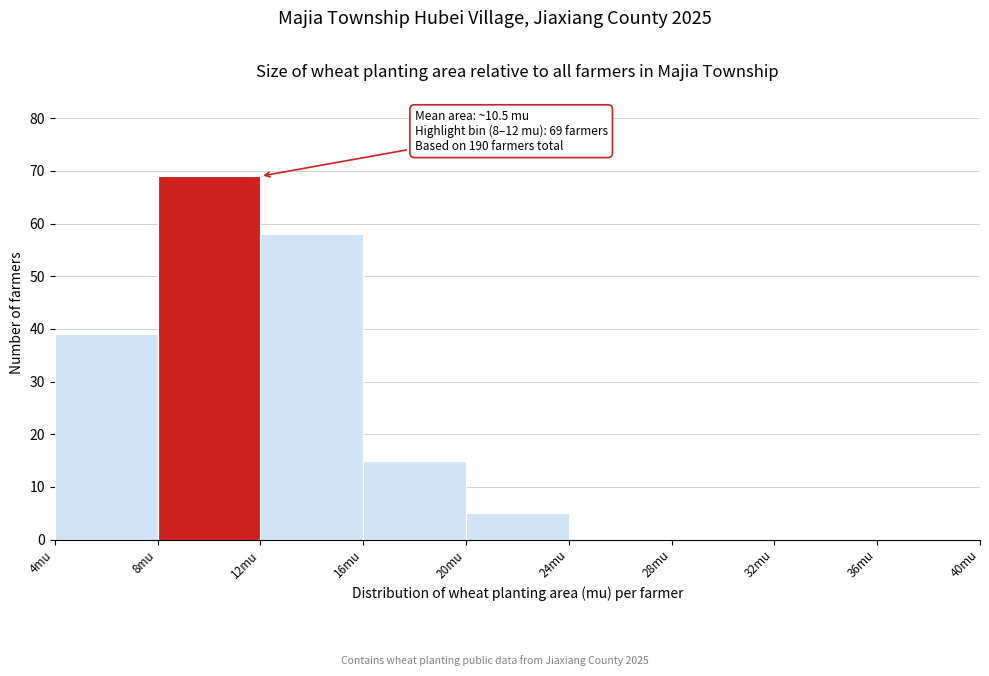

Which range on the x-axis has the tallest bar?

8 to 12